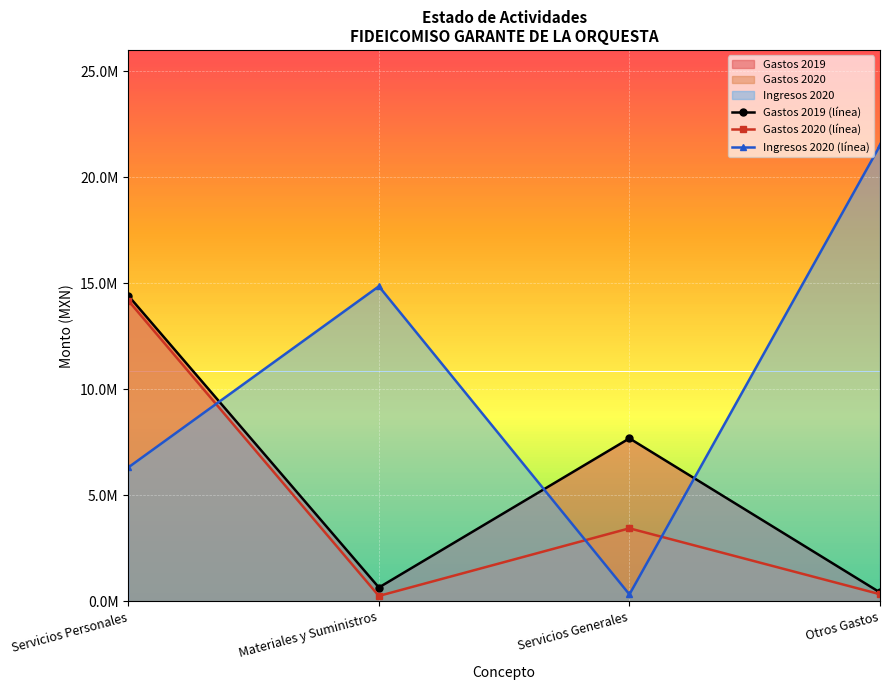

At which label does Gastos 2019 (línea) reach its peak?

Servicios Personales